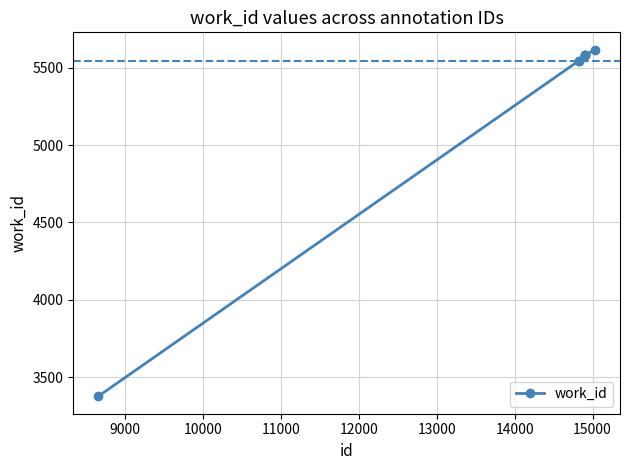

What is the value of the 3rd point from the left?

5545